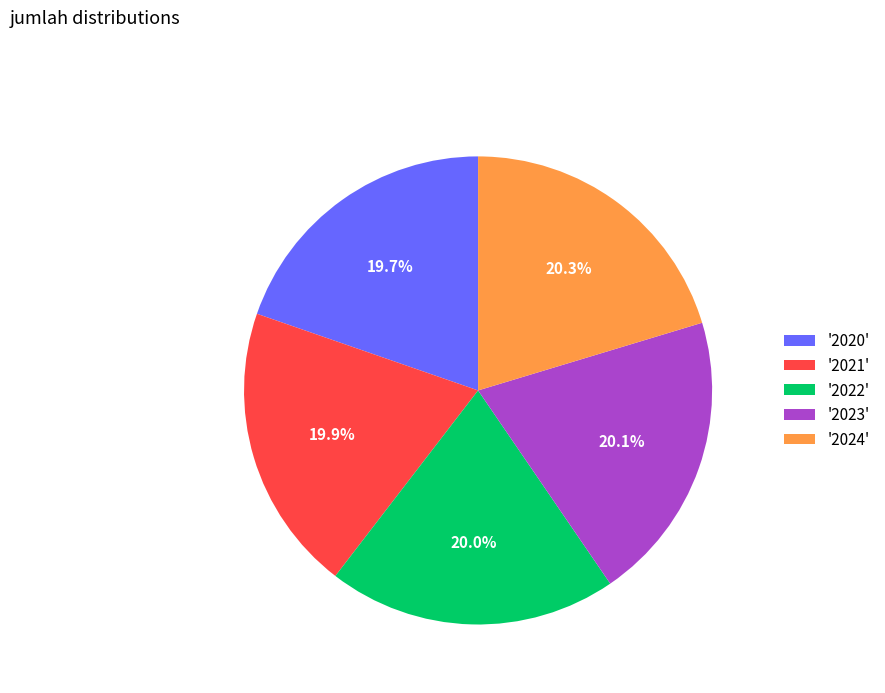

Is there any slice that represents more than half of the pie?

No